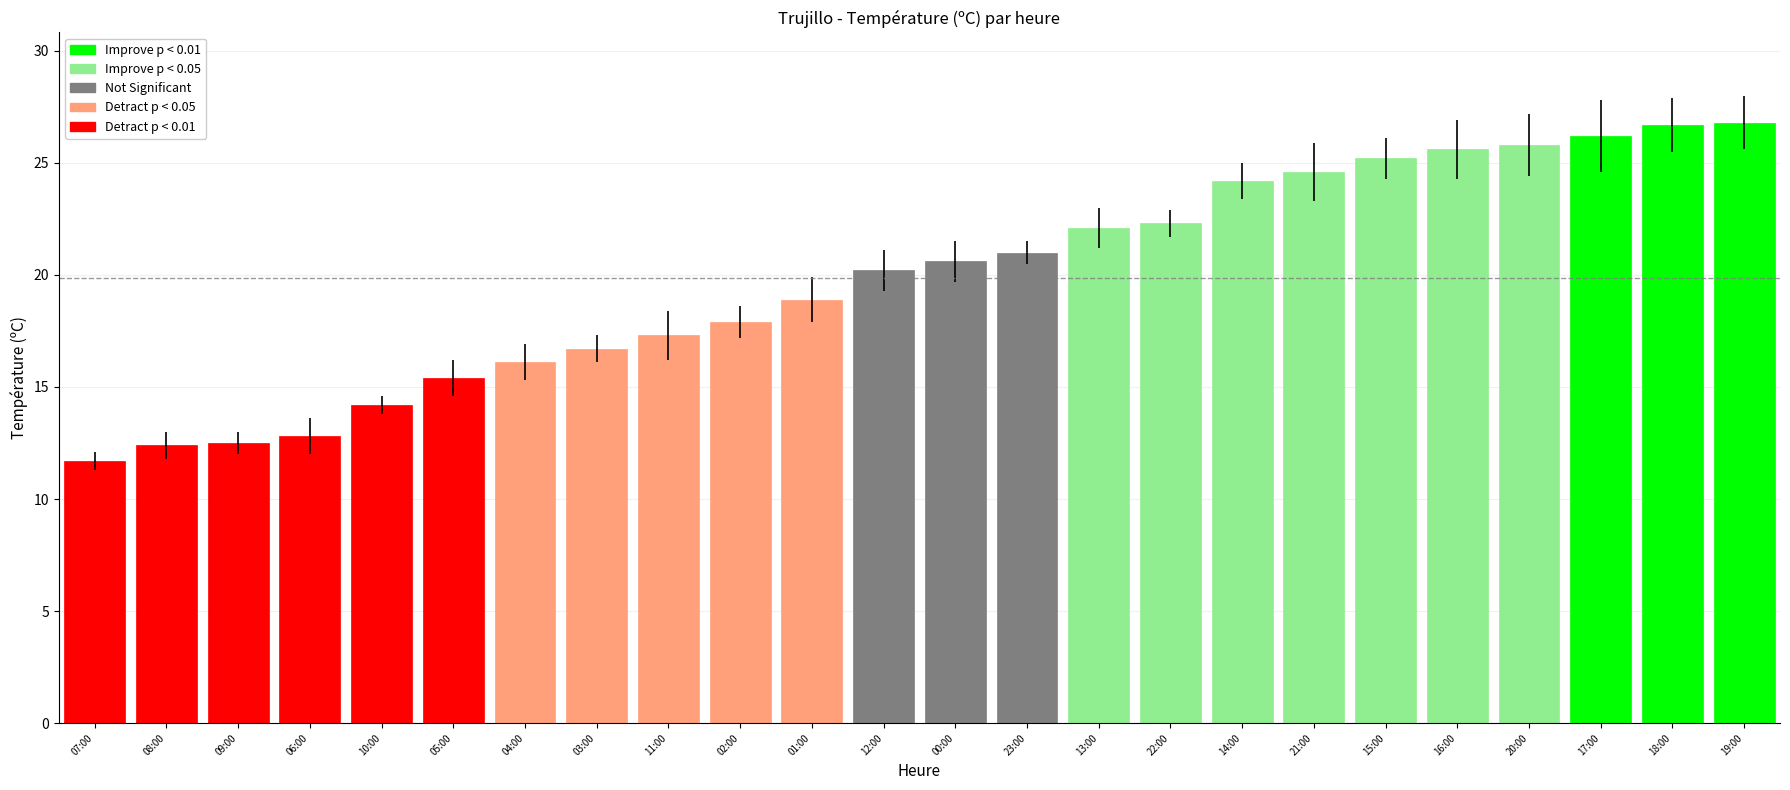

How many data points are above 20?

13